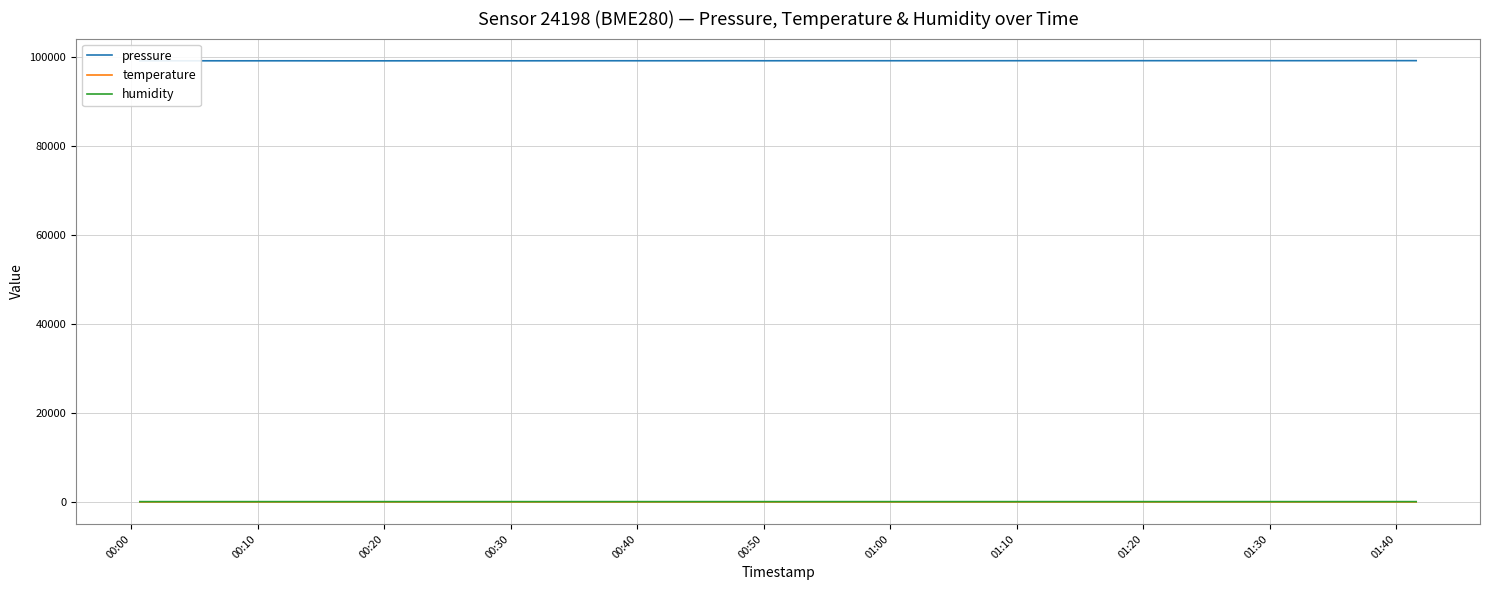

What is the maximum value shown in the chart?

99284.9